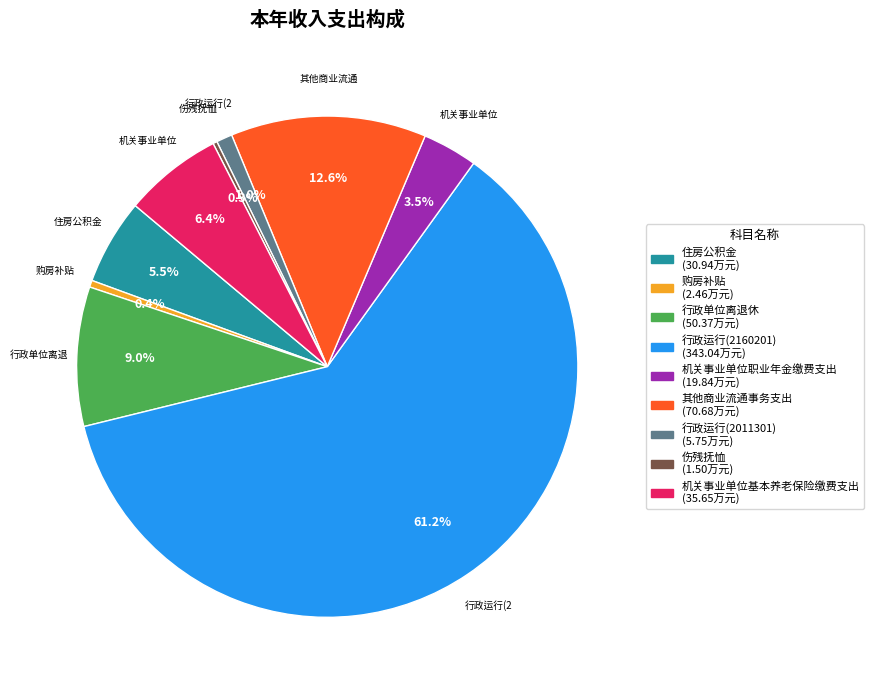

What is the ratio of the value at 行政单位离退休 to the value at 住房公积金?

1.6